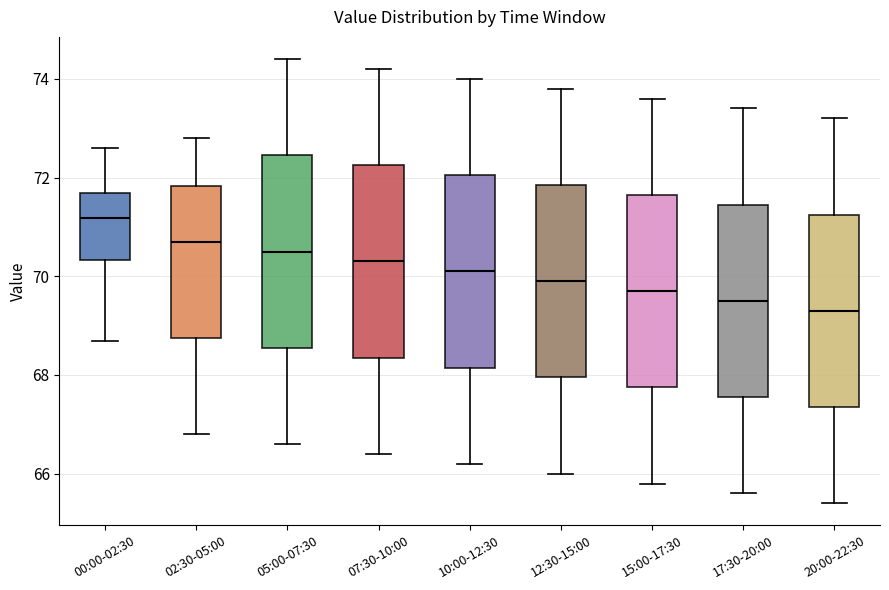

Reading left to right, read every box against the y-axis: the position of its median line, the range the box covers, and the ends of its whiskers. The values are not printed on the chart, so give them approximately, as read against the axis.

00:00-02:30: median 71.2, box 70.4 to 71.6, whiskers 68.6 to 72.6
02:30-05:00: median 70.8, box 68.8 to 71.8, whiskers 66.8 to 72.8
05:00-07:30: median 70.6, box 68.6 to 72.4, whiskers 66.6 to 74.4
07:30-10:00: median 70.4, box 68.4 to 72.2, whiskers 66.4 to 74.2
10:00-12:30: median 70.2, box 68.2 to 72.0, whiskers 66.2 to 74.0
12:30-15:00: median 70.0, box 68.0 to 71.8, whiskers 66.0 to 73.8
15:00-17:30: median 69.8, box 67.8 to 71.6, whiskers 65.8 to 73.6
17:30-20:00: median 69.6, box 67.6 to 71.4, whiskers 65.6 to 73.4
20:00-22:30: median 69.4, box 67.4 to 71.2, whiskers 65.4 to 73.2